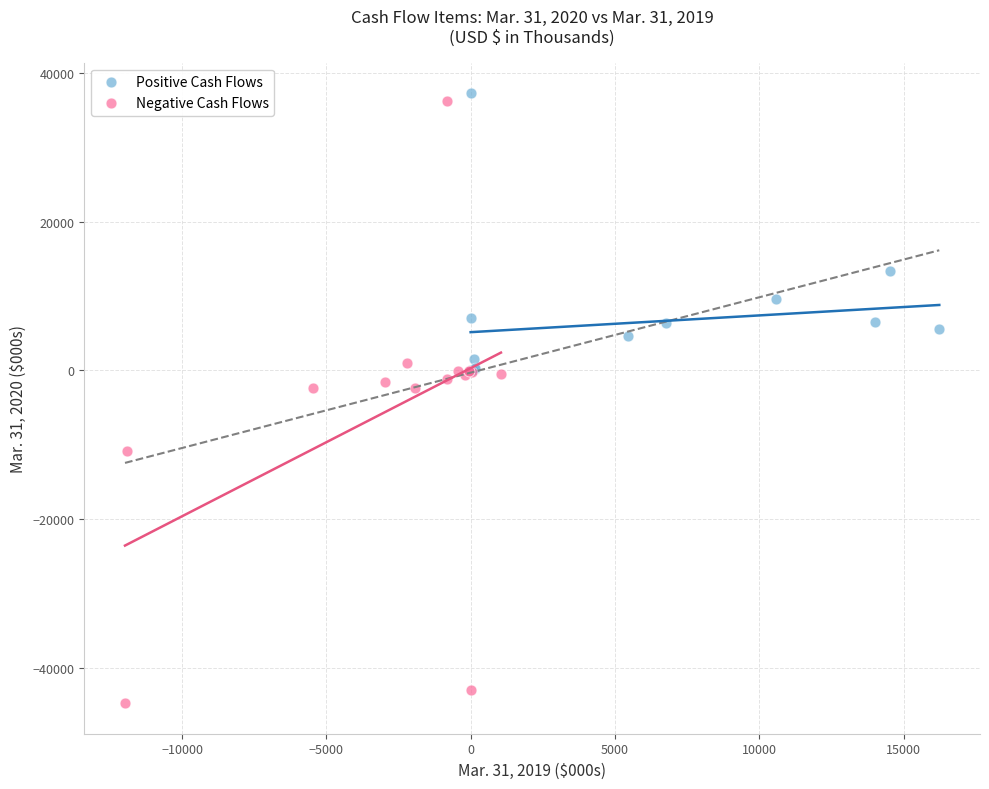

What are all the series names shown in the legend?

Positive Cash Flows, Negative Cash Flows